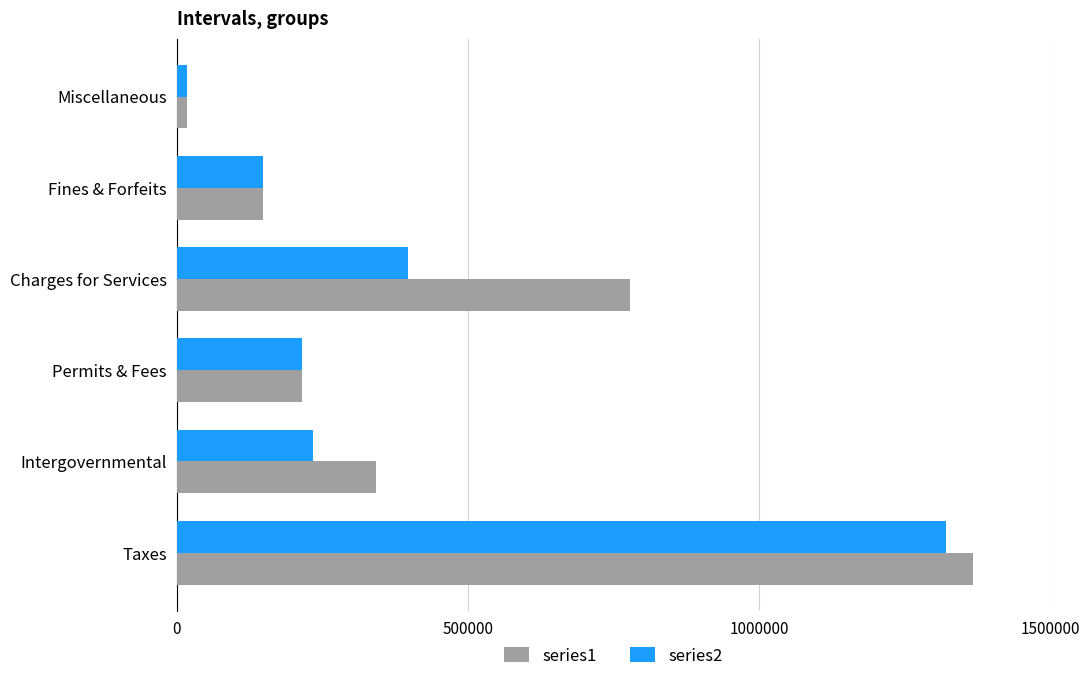

Is the value of series2 at Intergovernmental greater than the value of series1 at Taxes?

No